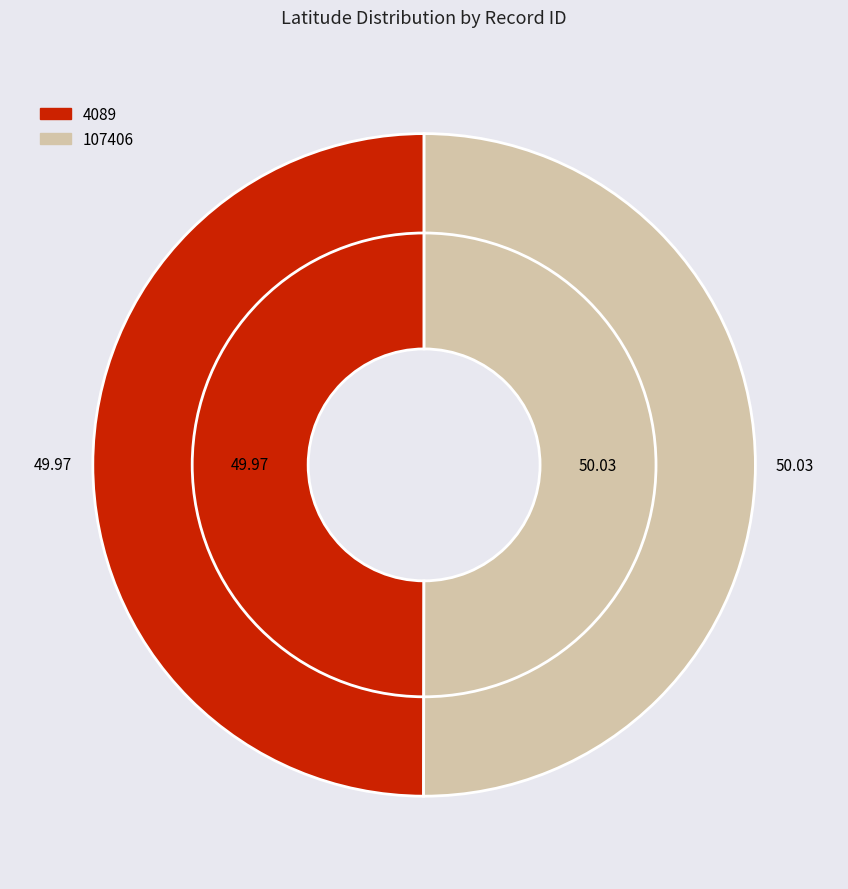

Combined, what portion of the pie is 4089 and 107406?

100.0%